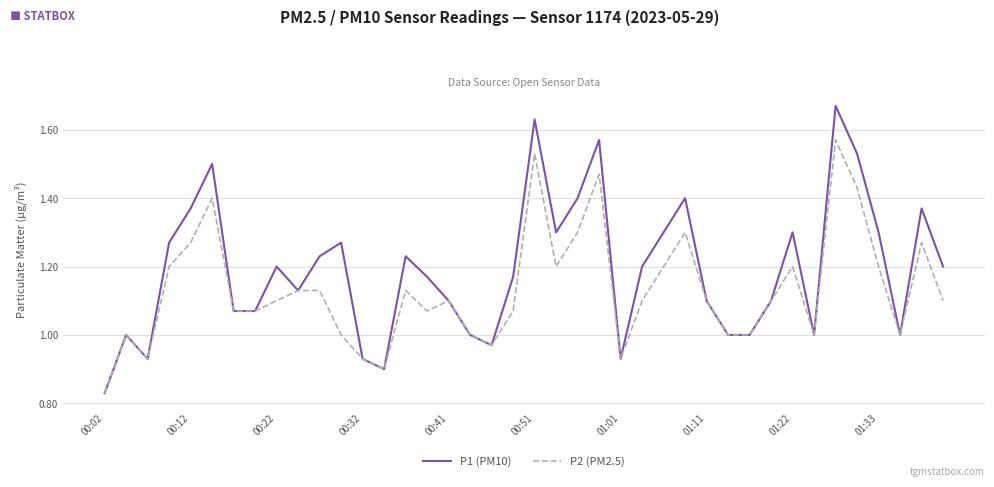

How many lines are shown in the chart?

2